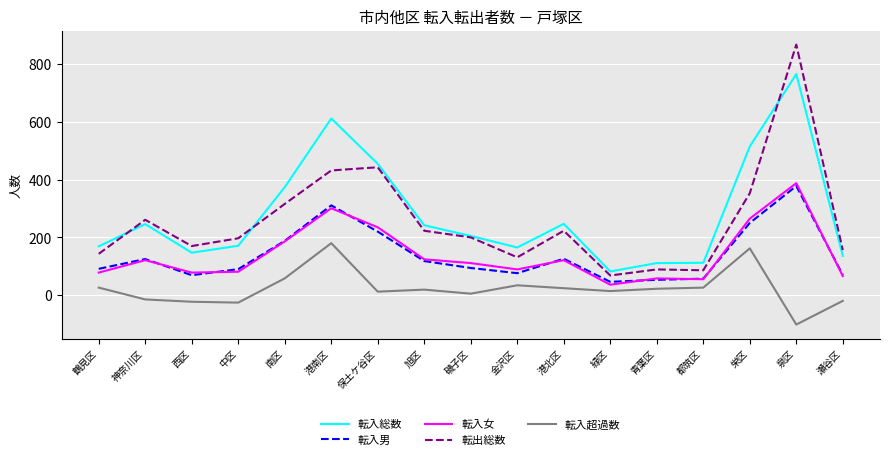

True or false: 転出総数 and 転入男 cross at least once.

False